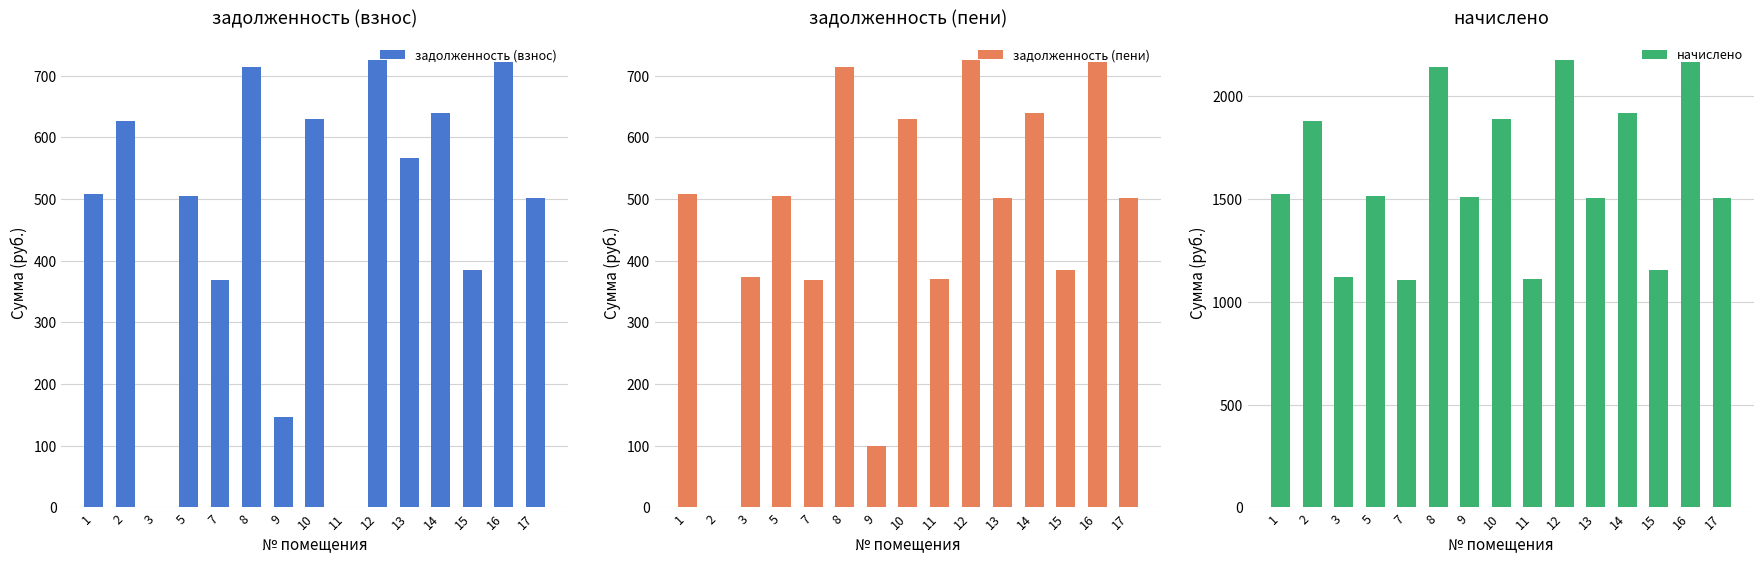

At which category is the sum across all series the highest?

12